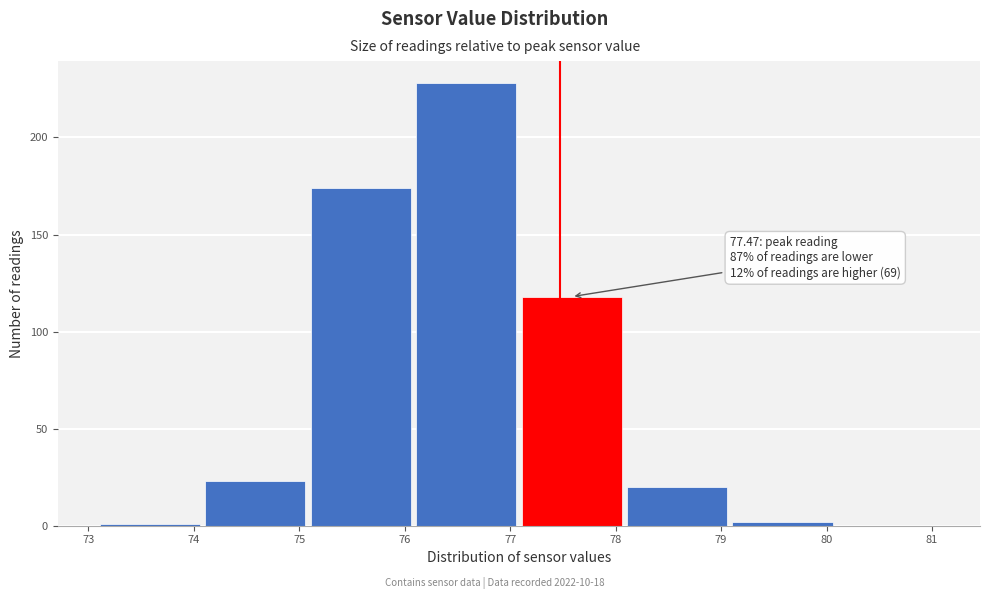

Which range on the x-axis has the tallest bar?

76.1 to 77.1